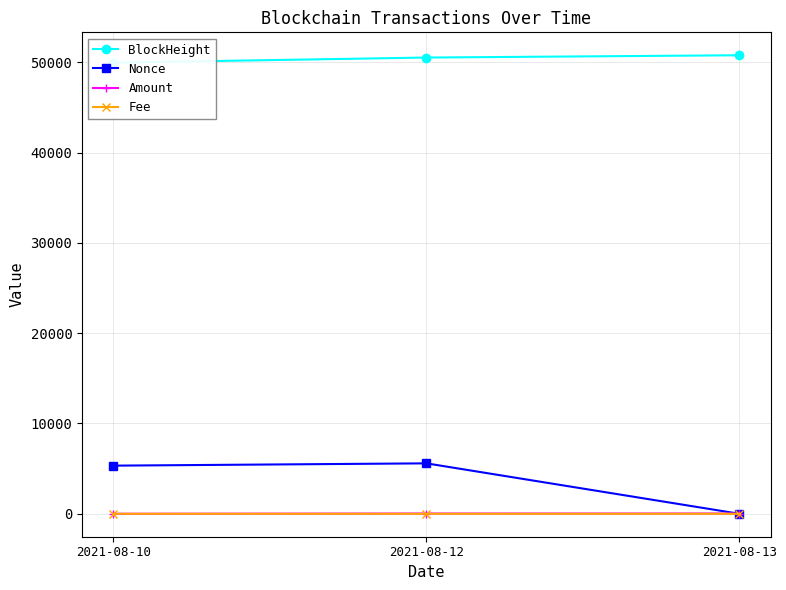

What are all the series names shown in the legend?

BlockHeight, Nonce, Amount, Fee